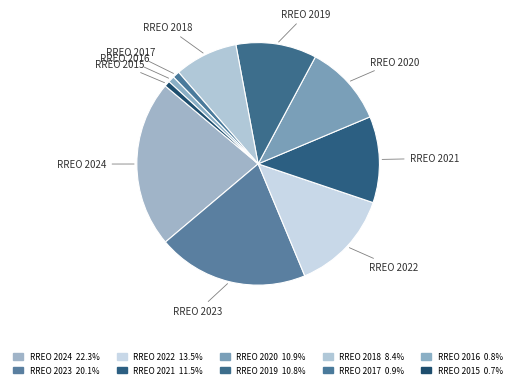

What portion of the pie excludes RREO 2018?

91.6%